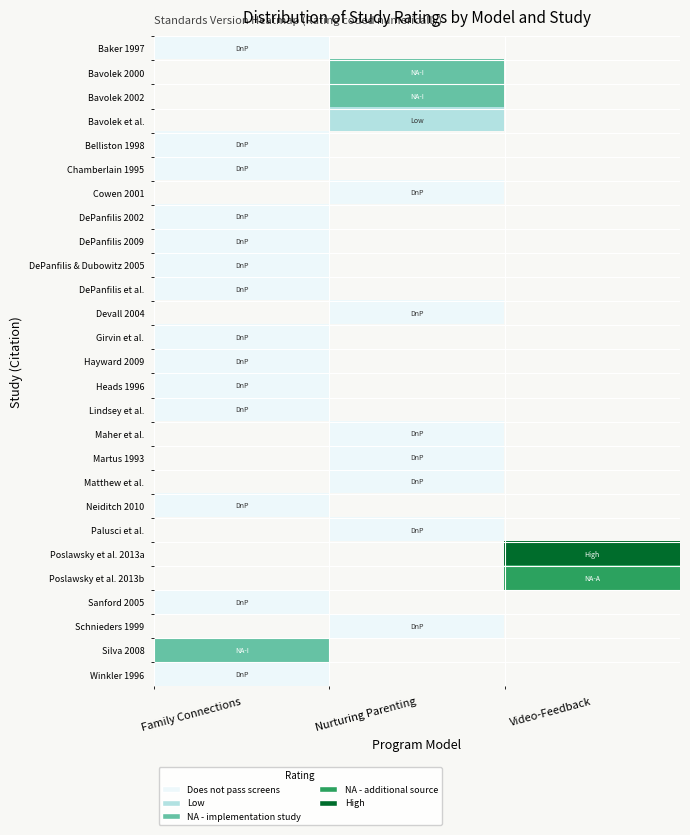

How many categories are shown in the chart?

3